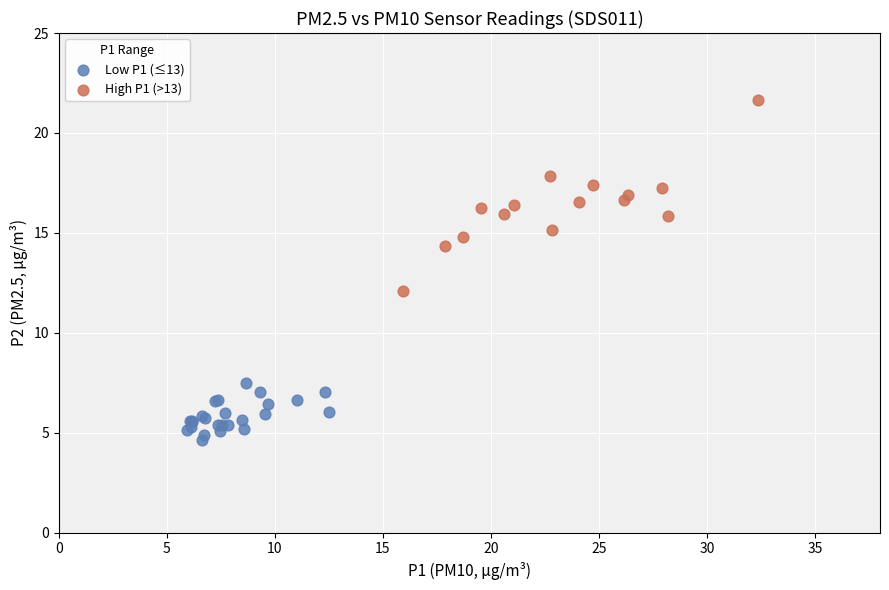

Which series has the widest spread of Y values?

High P1 (>13)